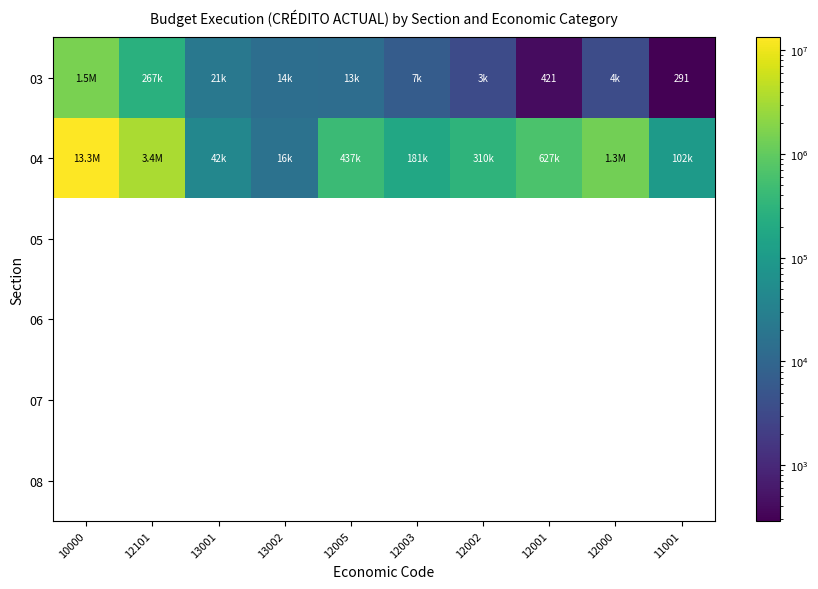

How many categories are shown in the chart?

10